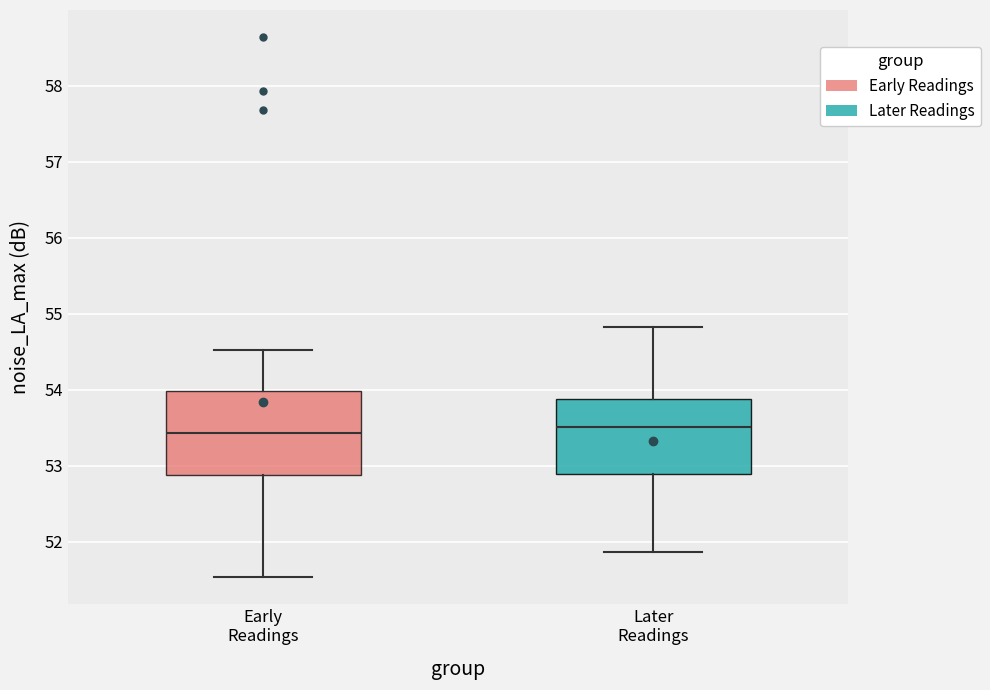

Reading left to right, read every box against the y-axis: the position of its median line, the range the box covers, and the ends of its whiskers. The values are not printed on the chart, so give them approximately, as read against the axis.

Early Readings: median 53.4, box 52.9 to 54.0, whiskers 51.5 to 54.5
Later Readings: median 53.5, box 52.9 to 53.9, whiskers 51.9 to 54.8